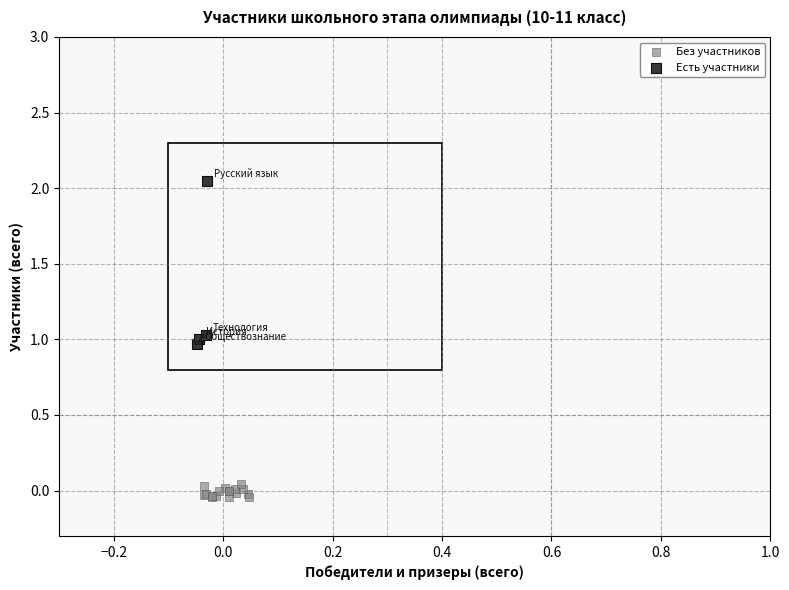

Which series reaches the maximum Y coordinate?

Есть участники